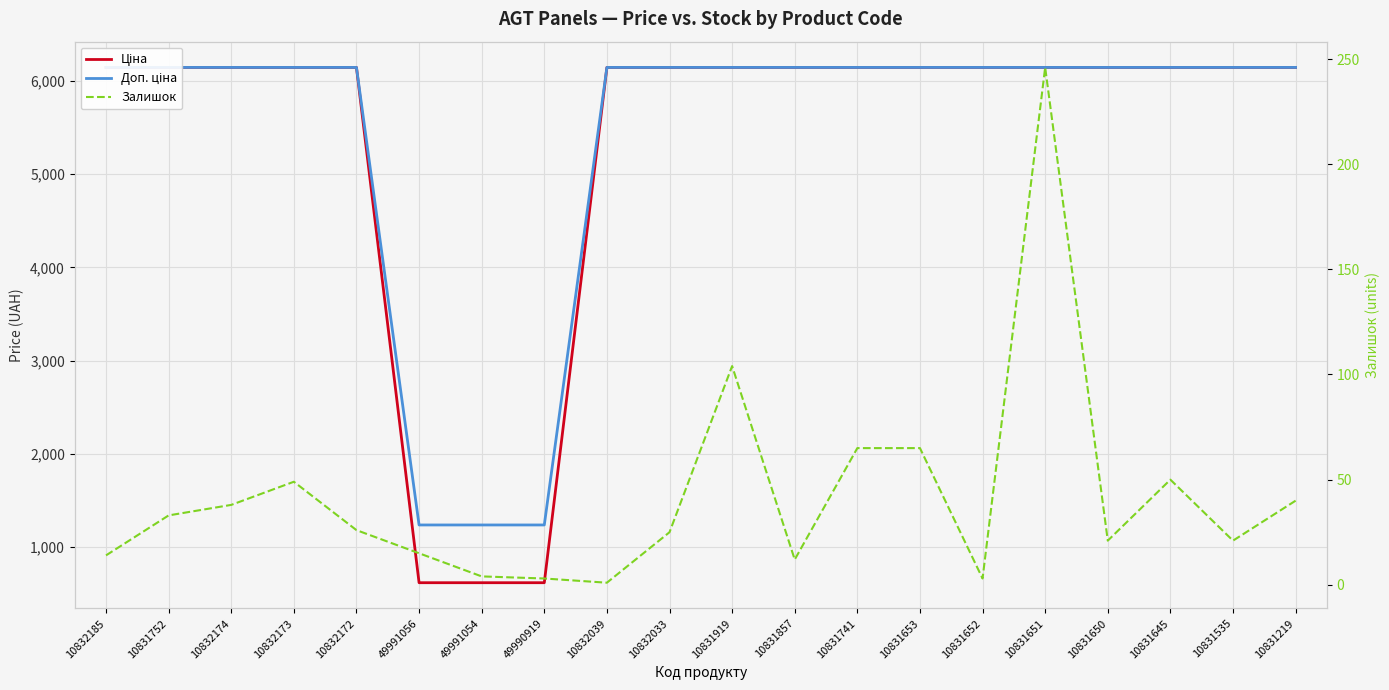

What is the average value of the Ціна series?

5314.6